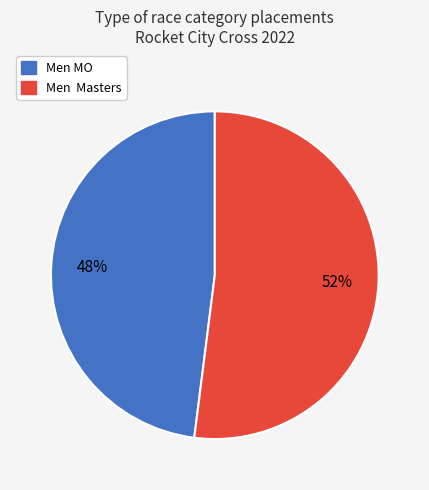

Is it true that Men MO is 48% of the pie?

True